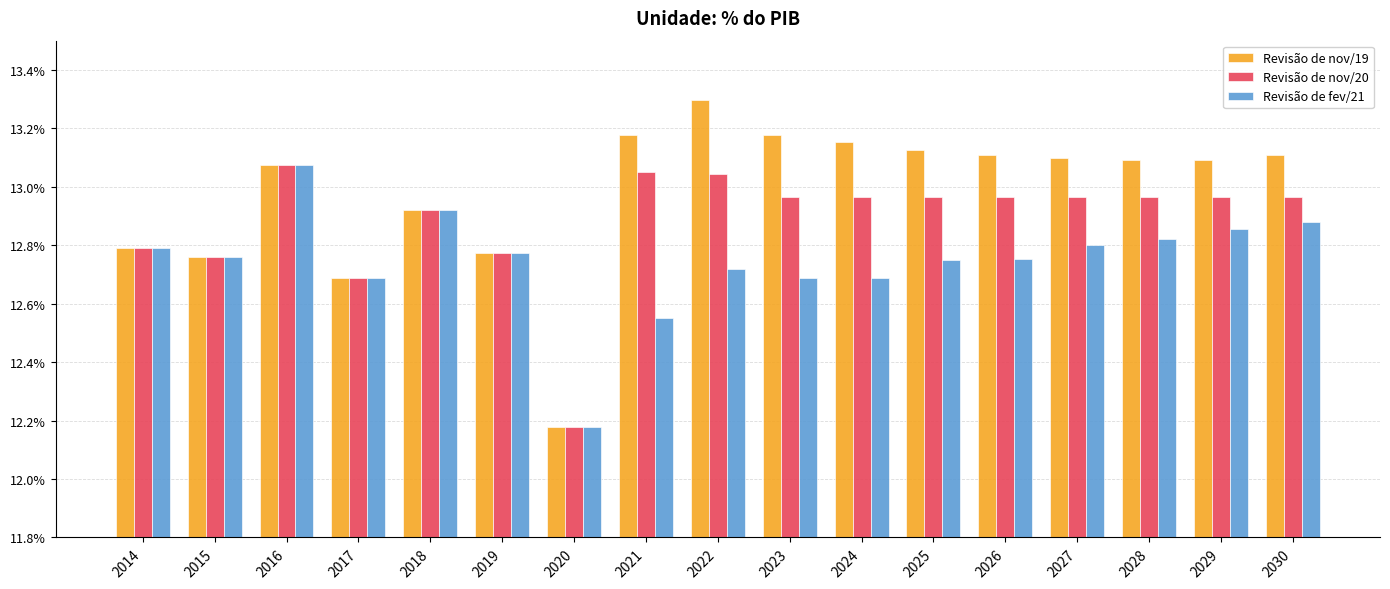

What are all the series names shown in the legend?

Revisão de nov/19, Revisão de nov/20, Revisão de fev/21